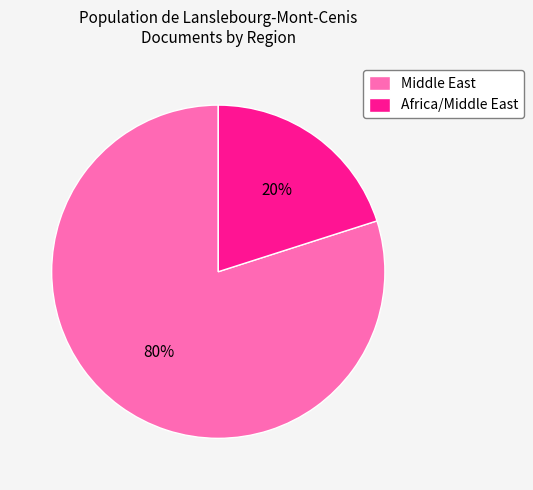

Which category accounts for the majority?

Middle East